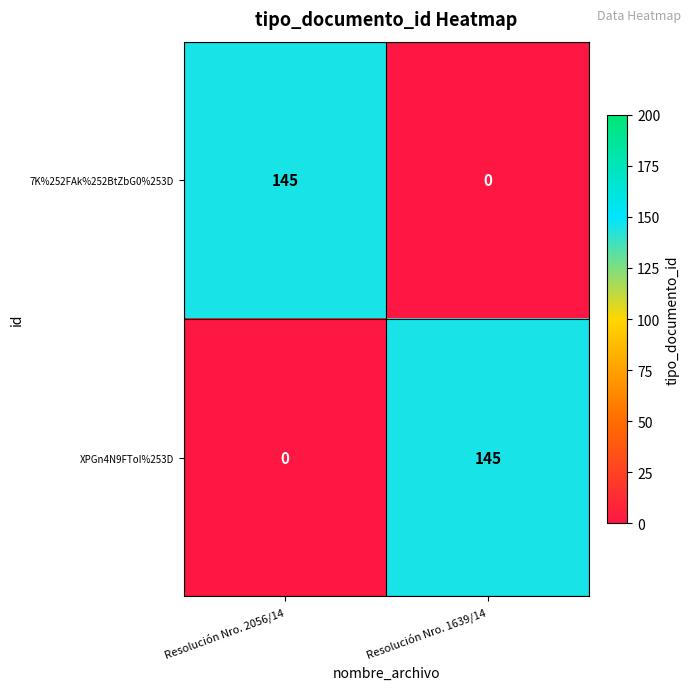

Reading right to left, list all the values displayed in this chart.

7K%252FAk%252BtZbG0%253D: 0	145
XPGn4N9FToI%253D: 145	0